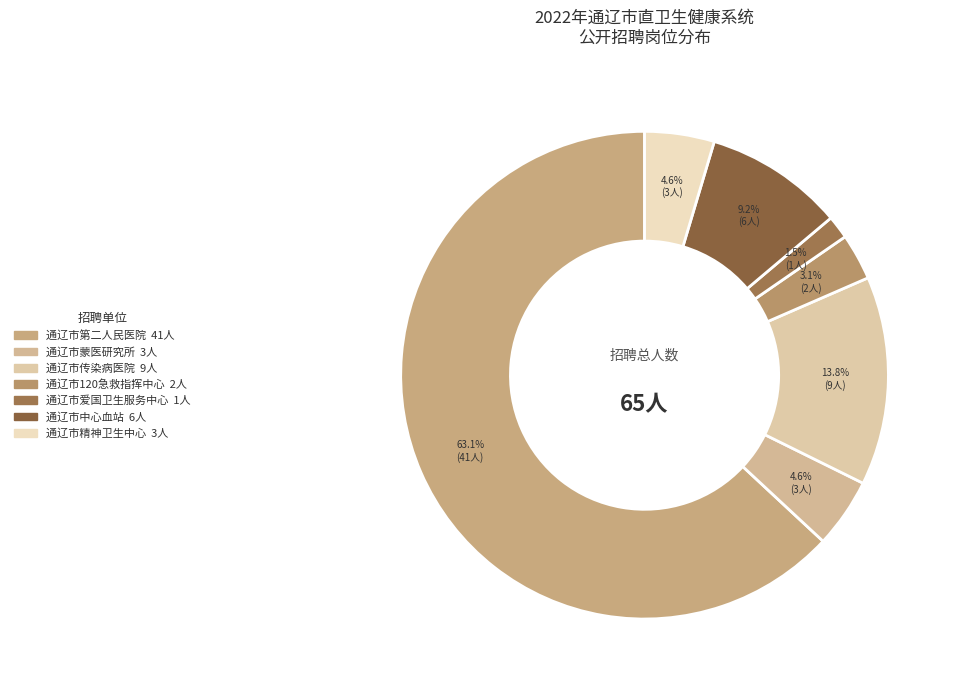

Does 通辽市第二人民医院 represent more than half of the total?

Yes